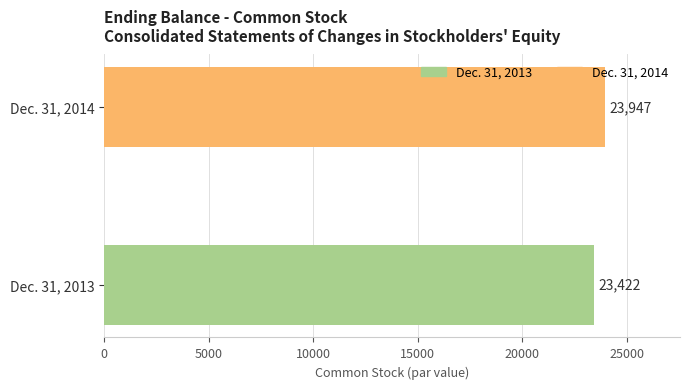

The value at Dec. 31, 2014 is 11709. True or false?

False